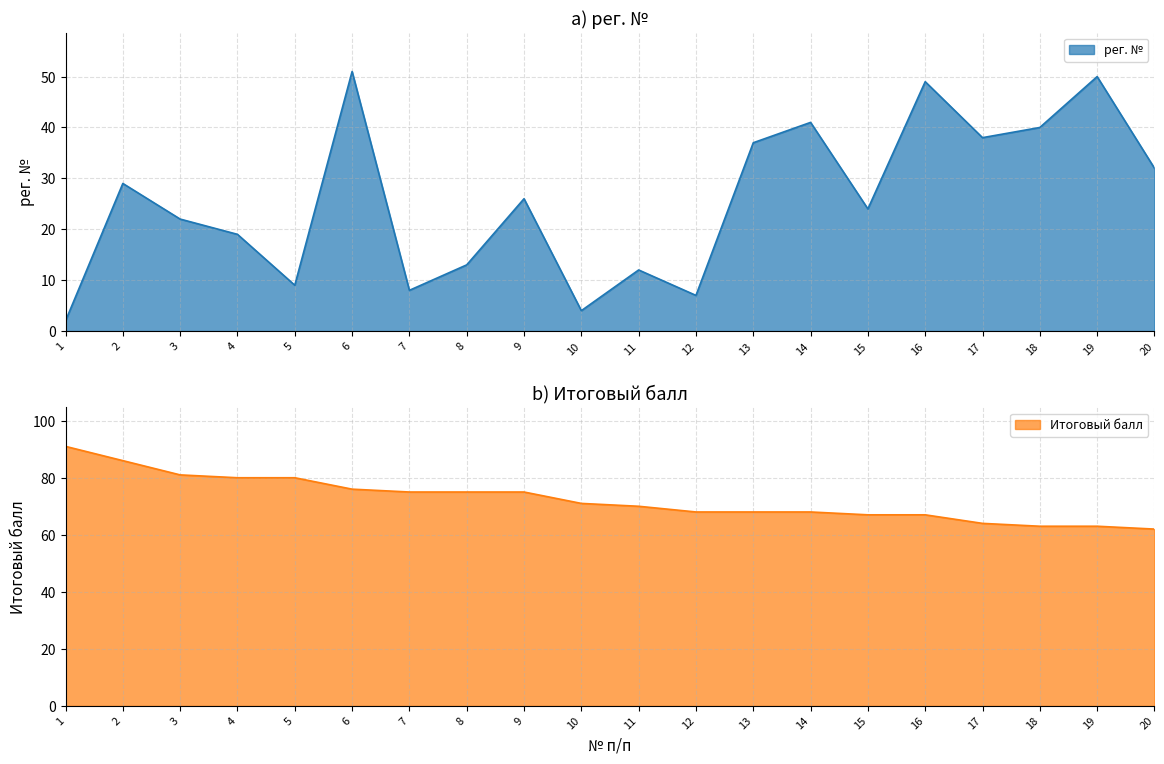

True or false: рег. № and Итоговый балл cross at least once.

False